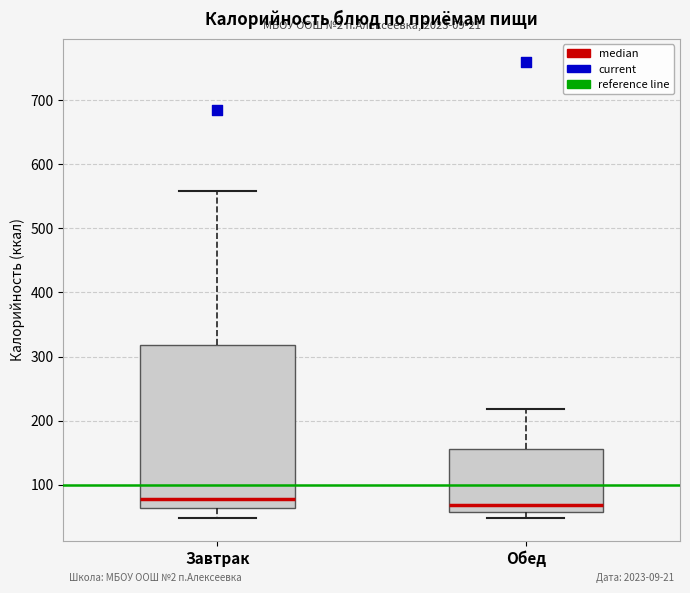

Reading left to right, transcribe this box plot: for each box, give where its median line is, the range the box spans, and where its two whiskers end, as read against the y-axis. The values are not printed on the chart, so give them approximately, as read against the axis.

Завтрак: median 80, box 60 to 320, whiskers 50 to 560
Обед: median 70, box 60 to 160, whiskers 50 to 220